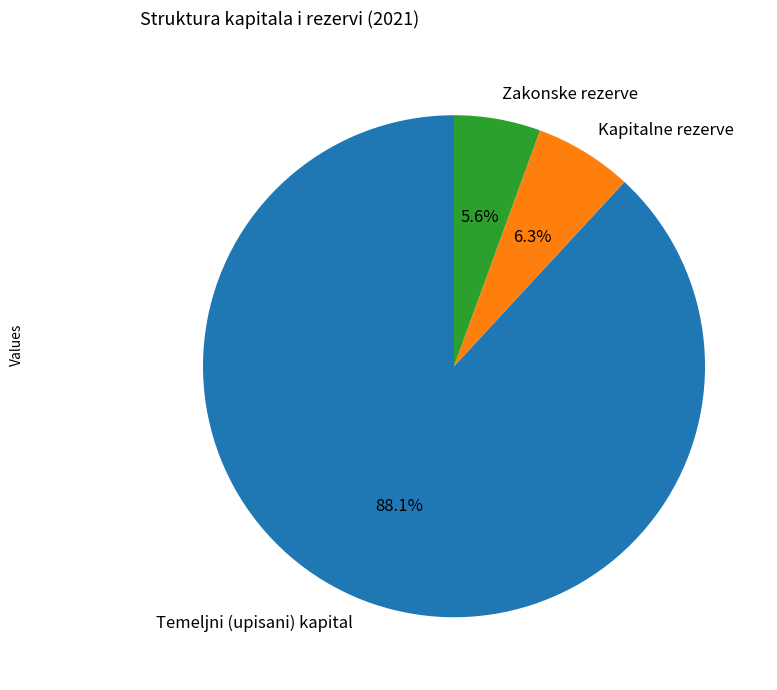

What percentage is NOT represented by Zakonske rezerve?

94.4%